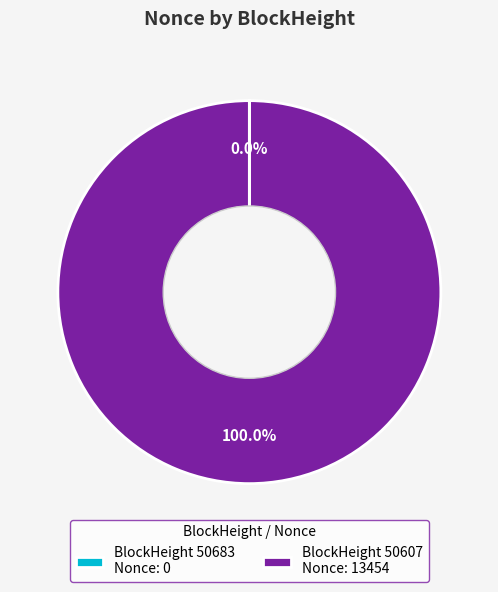

What is the largest slice in the pie chart?

BlockHeight 50607 Nonce: 13454